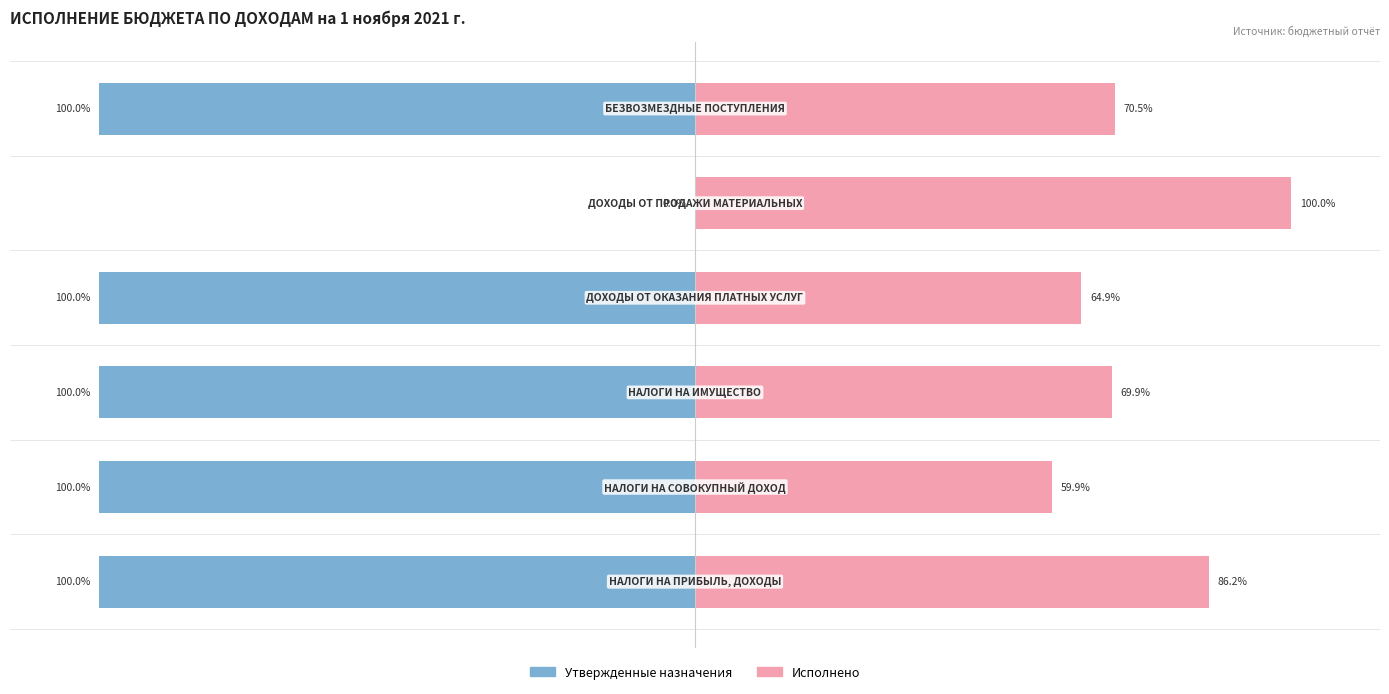

How many bars are there in total?

12